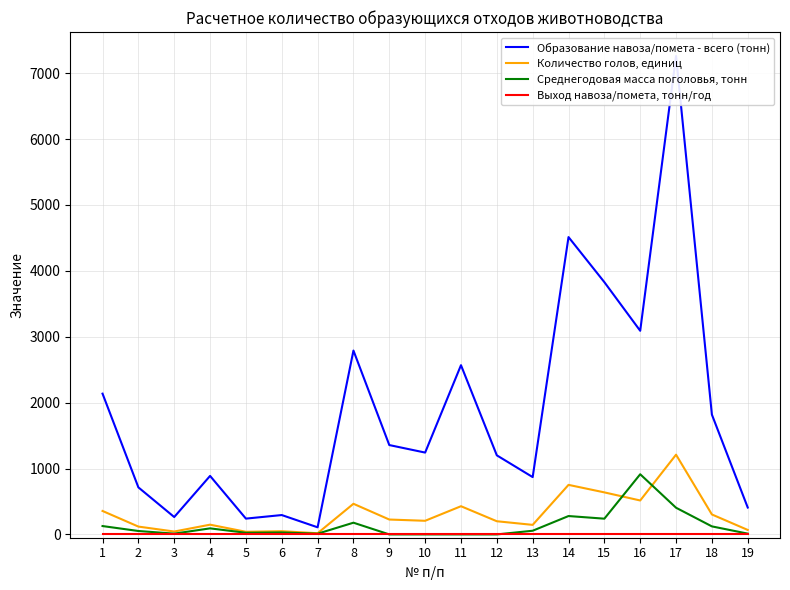

Rank the categories by Количество голов, единиц value from lowest to highest.

7, 5, 3, 6, 19, 2, 13, 4, 12, 10, 9, 18, 1, 11, 8, 16, 15, 14, 17